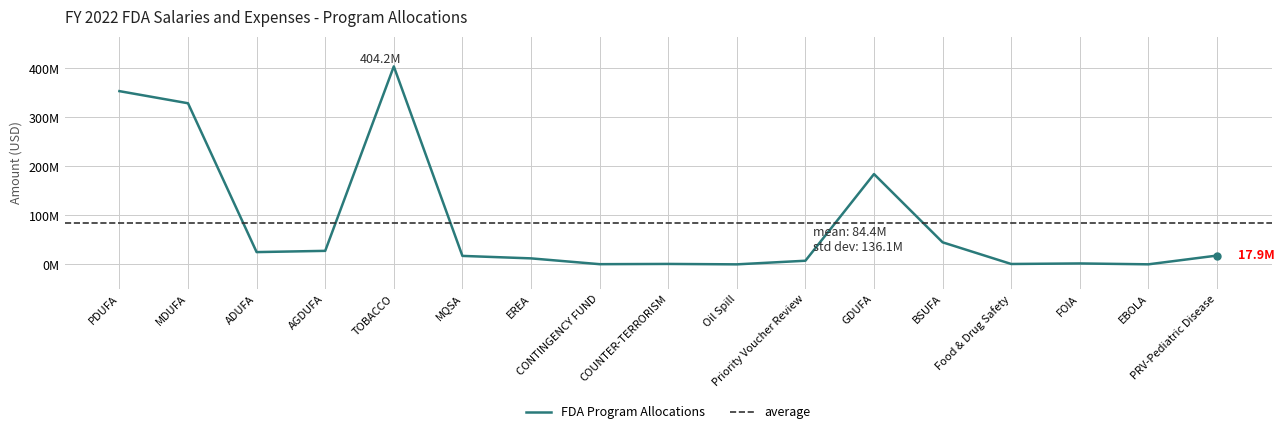

What is the value of the 14th point from the left?

0.7